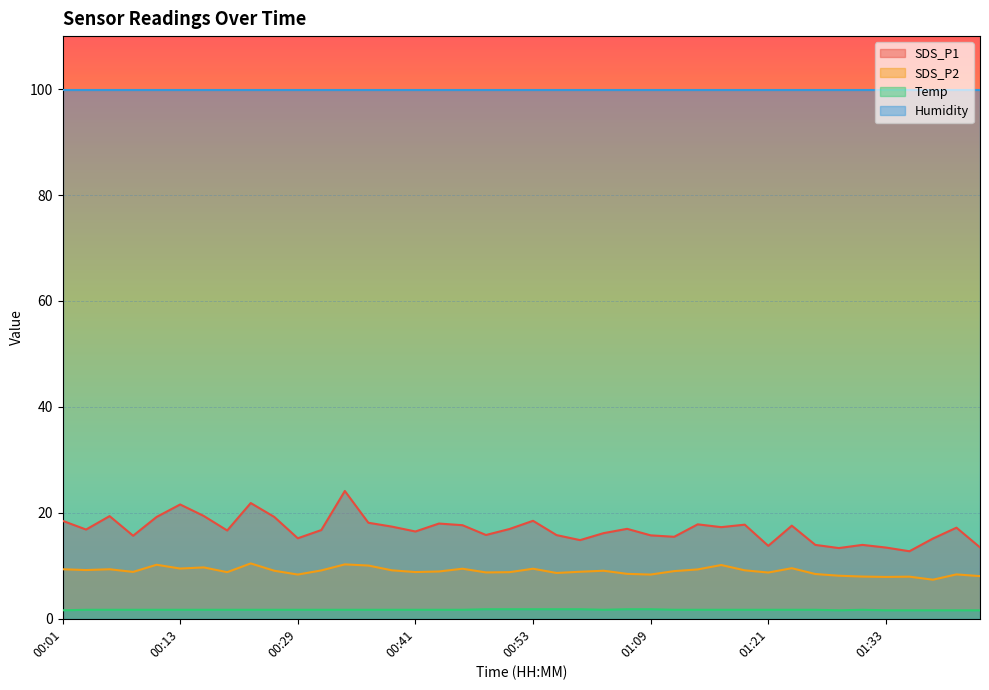

True or false: Temp has more than 0 interior local peaks.

True